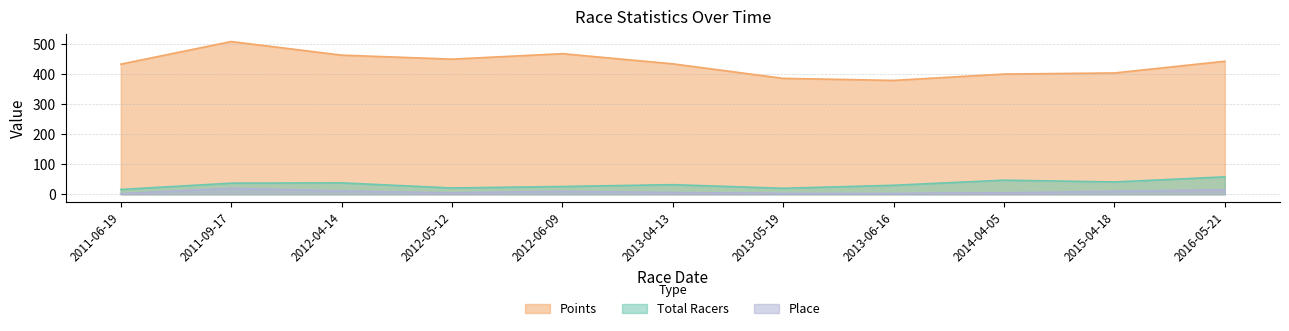

What is the difference between the maximum and second lowest values in the Points series?

122.5